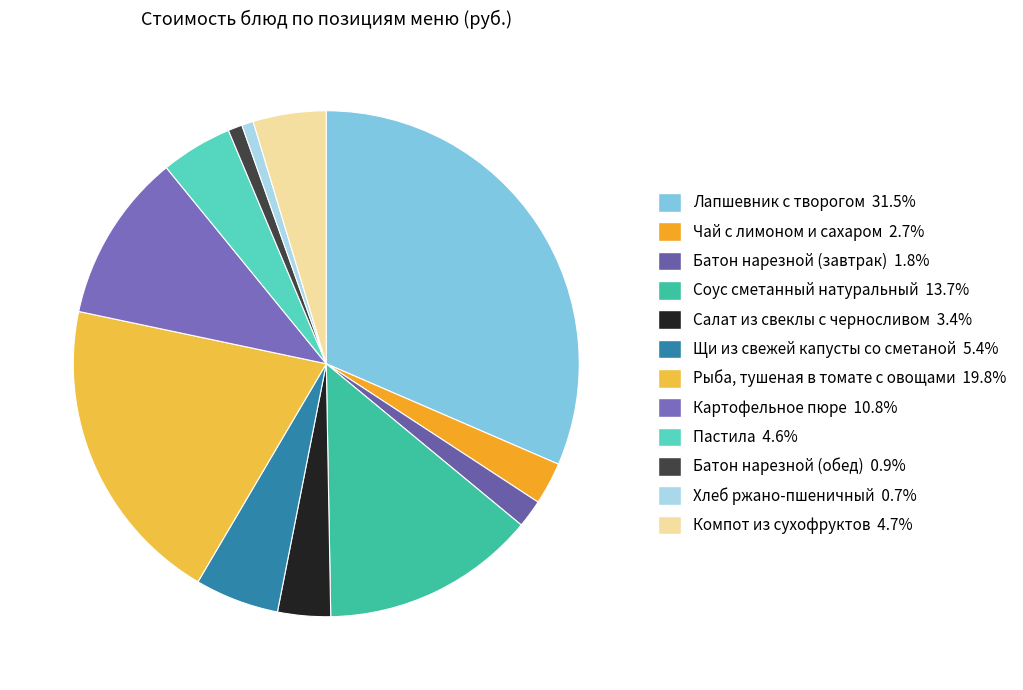

The Лапшевник с творогом slice represents 40% of the pie. True or false?

False